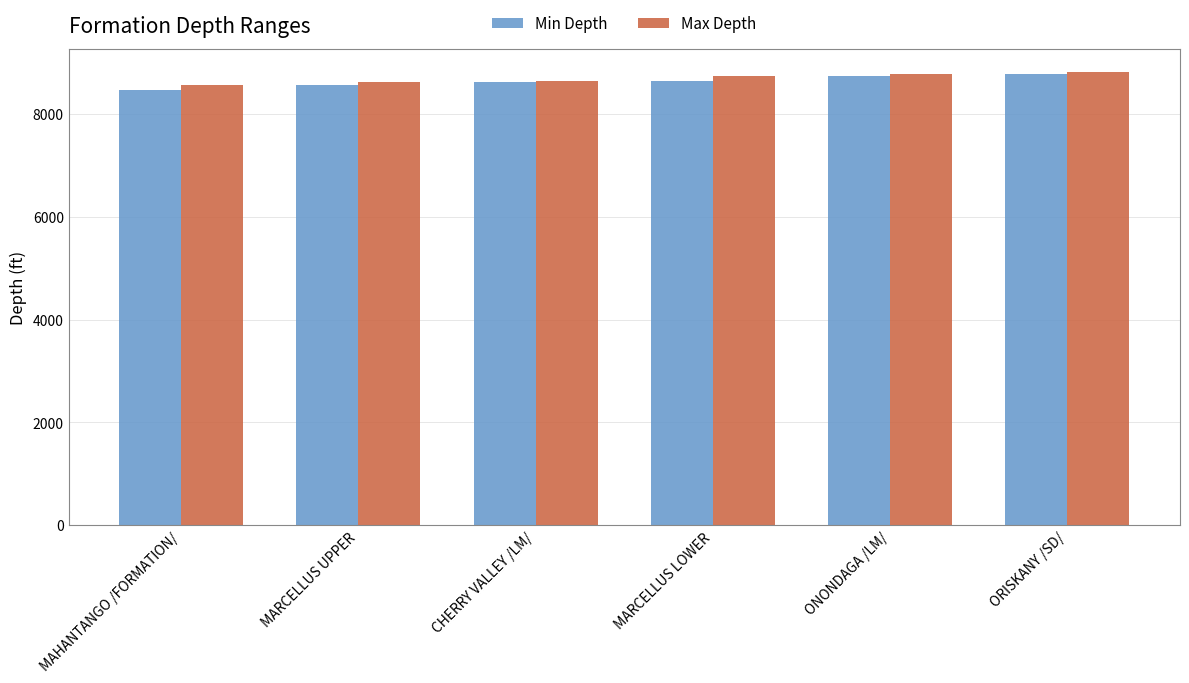

What is the sum of all Max Depth values?

52166